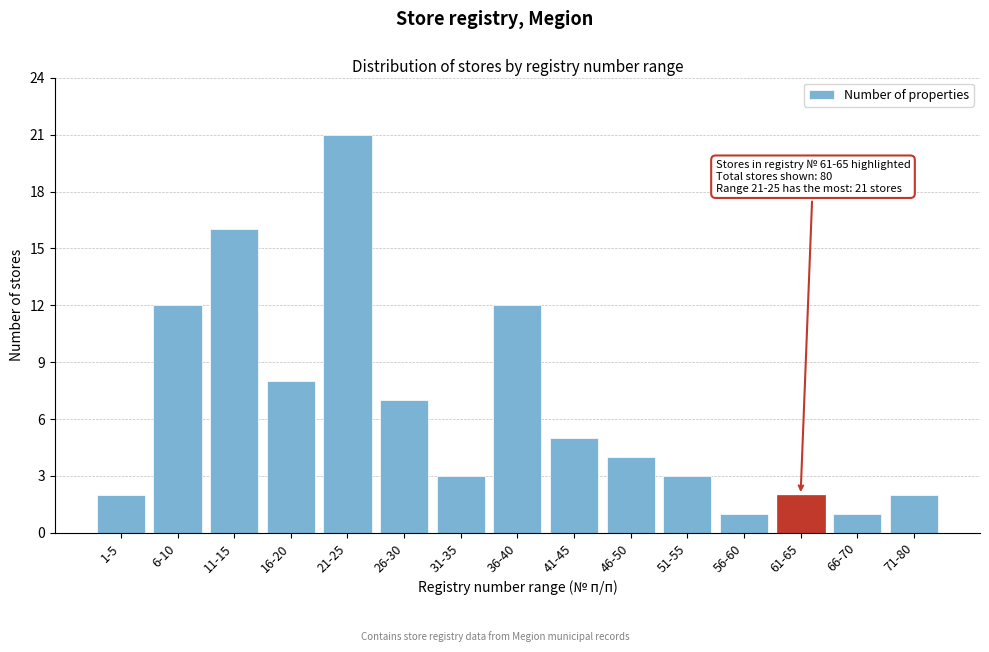

Reading left to right, extract all data points from this chart.

2	12	16	8	21	7	3	12	5	4	3	1	2	1	2